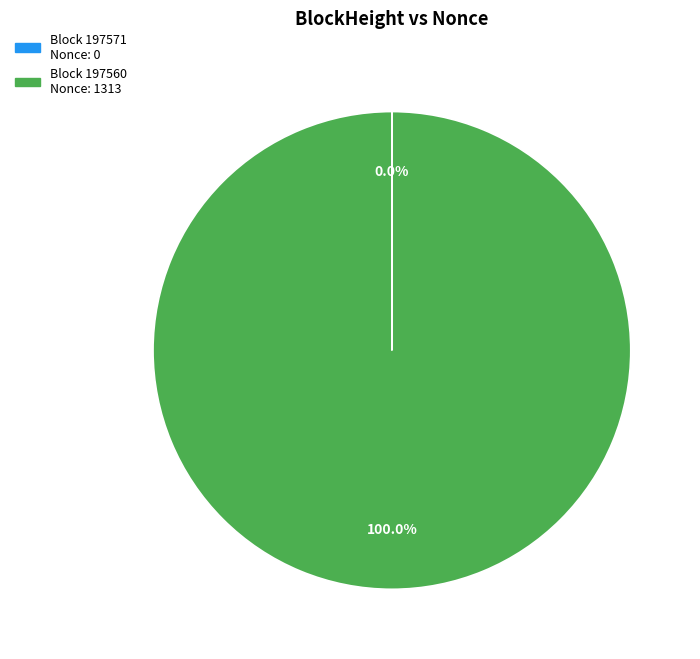

Is there any slice that represents more than half of the pie?

Yes